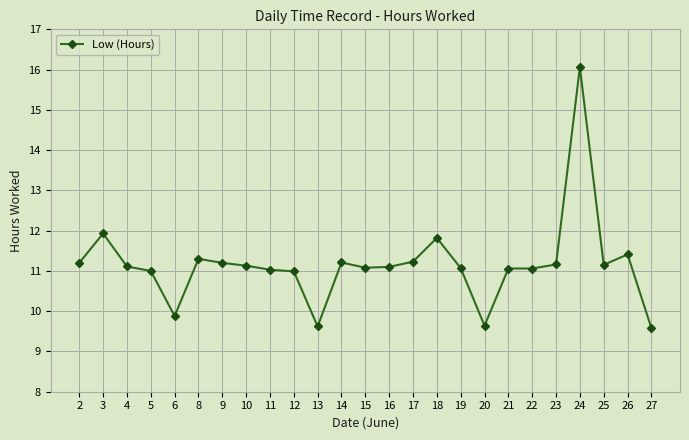

What is the value of the 4th point from the left?

11.0